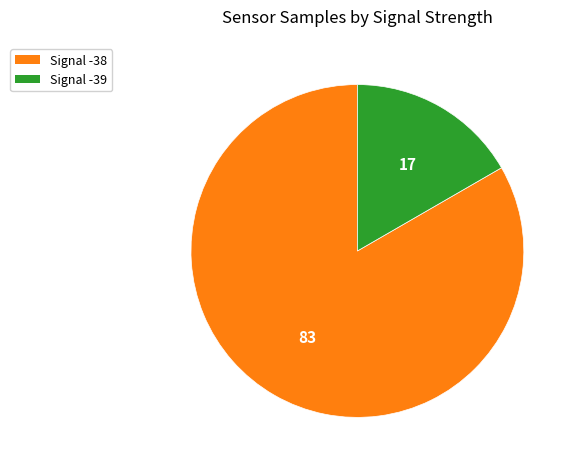

Does any single category account for the majority?

Yes